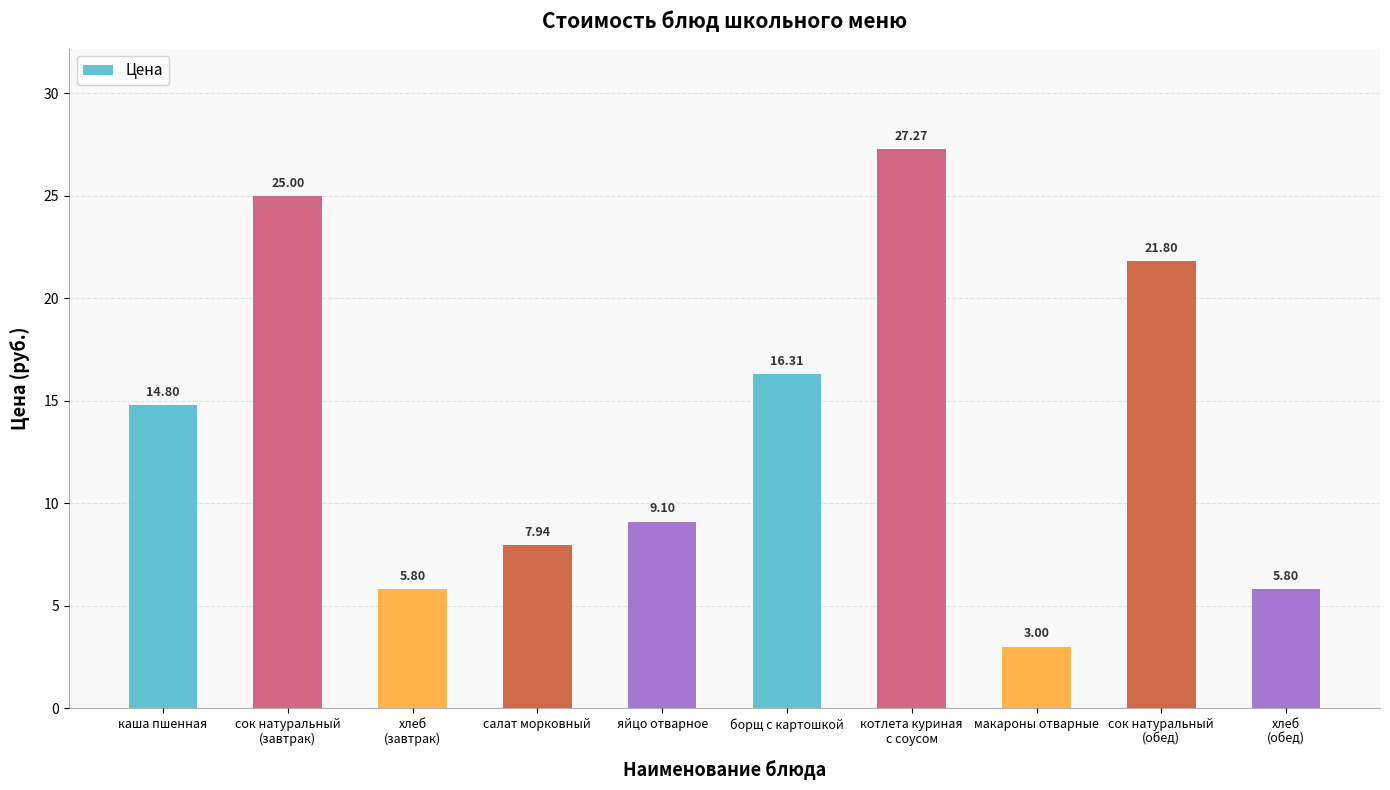

What is the difference between the second highest and second lowest values?

19.2